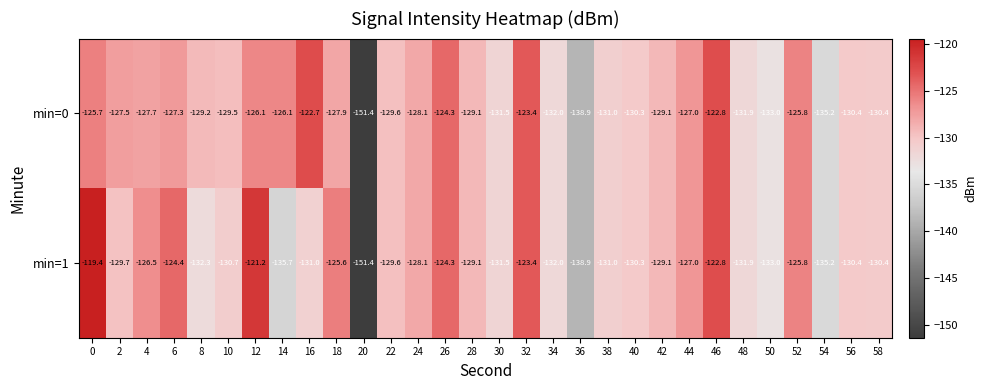

Is it true that min=0 equals -129.1 at 42?

True